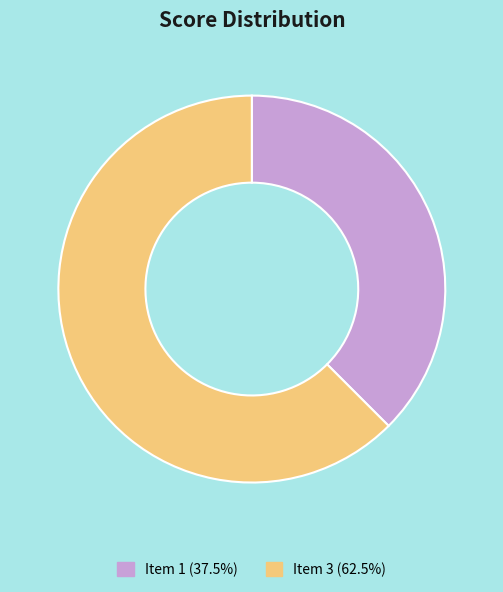

What is the ratio of the value at Item 3 (62.5%) to the value at Item 1 (37.5%)?

1.7